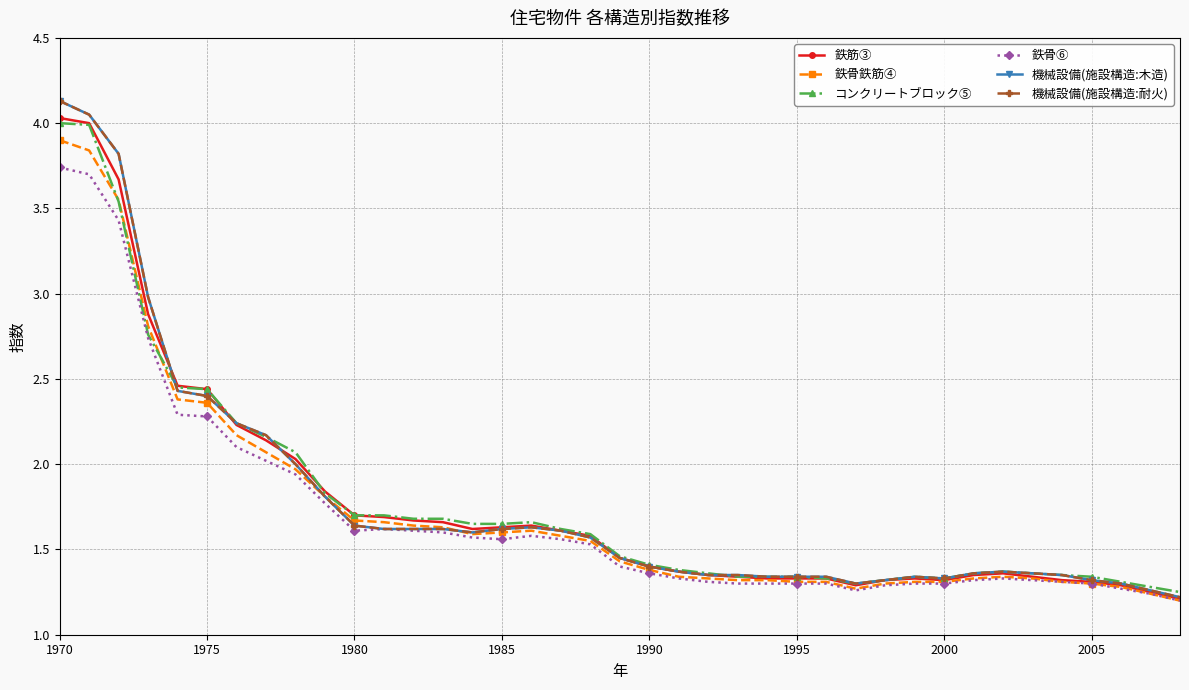

Is this an area chart (filled region under the line)?

No